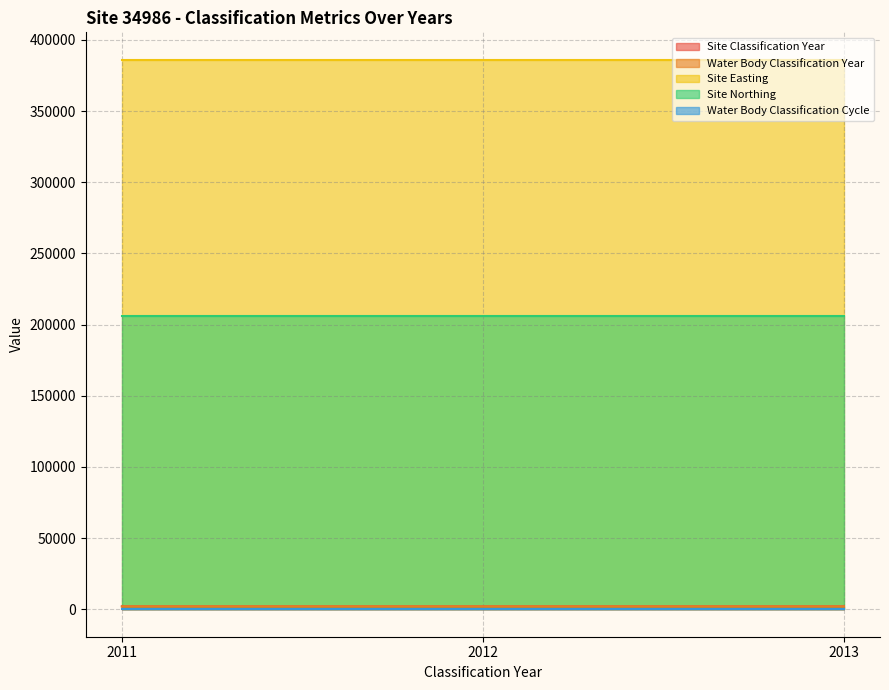

What is the lowest value of the Water Body Classification Year series?

2011